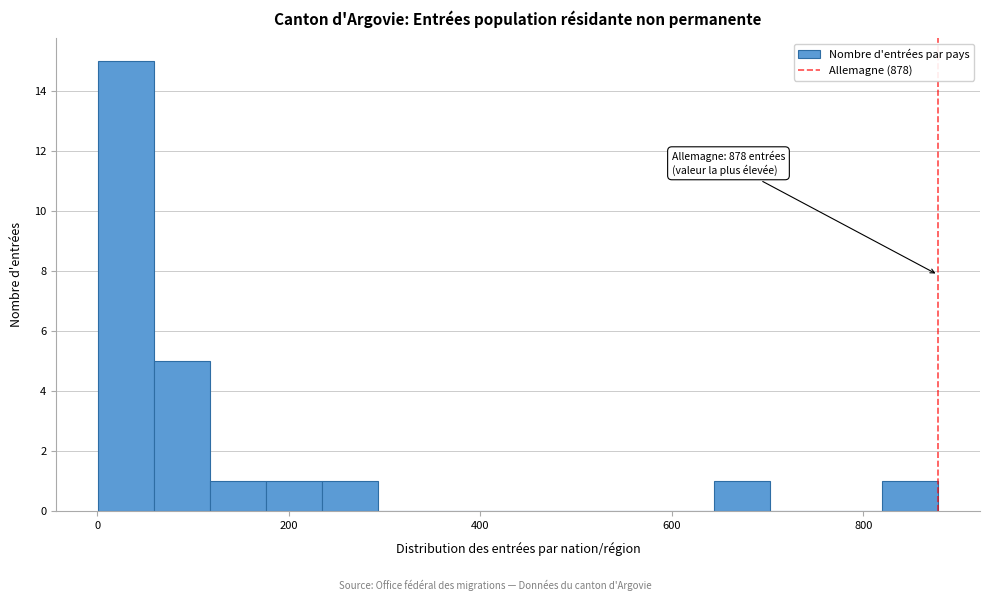

Read against the x-axis, roughly where is the centre of the tallest bar?

40